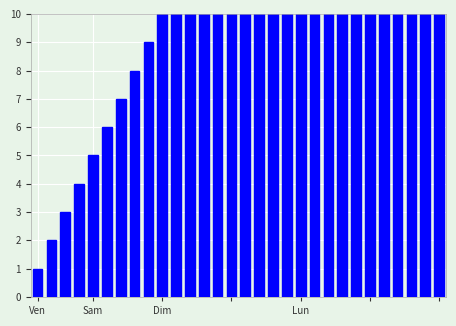

The value at Ven is 1. True or false?

True